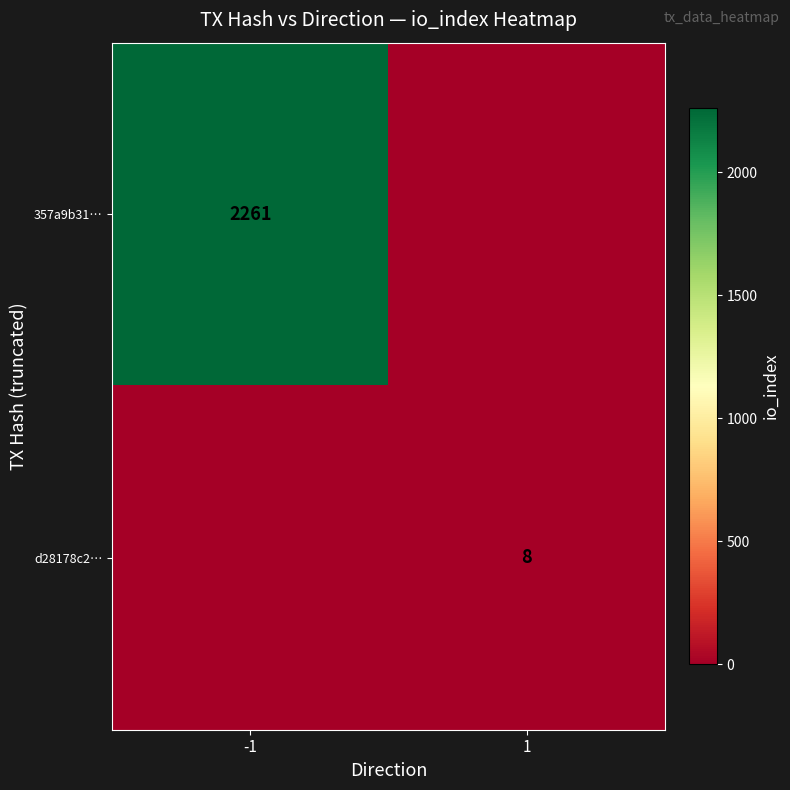

The value of 357a9b31… at -1 is 3252. True or false?

False